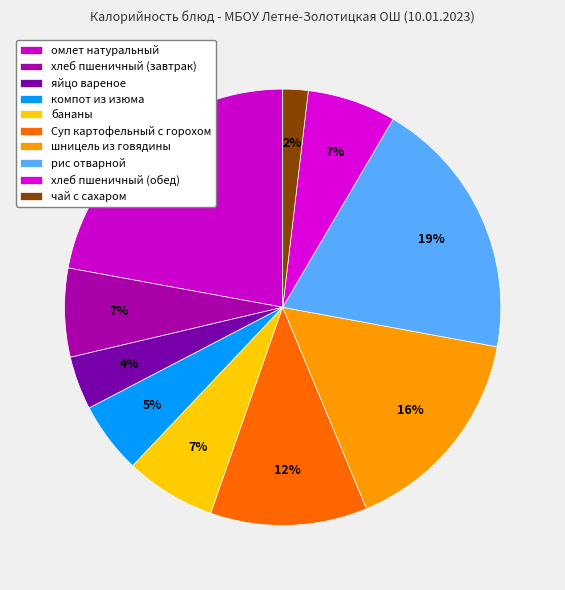

Count the number of slices in the pie.

10